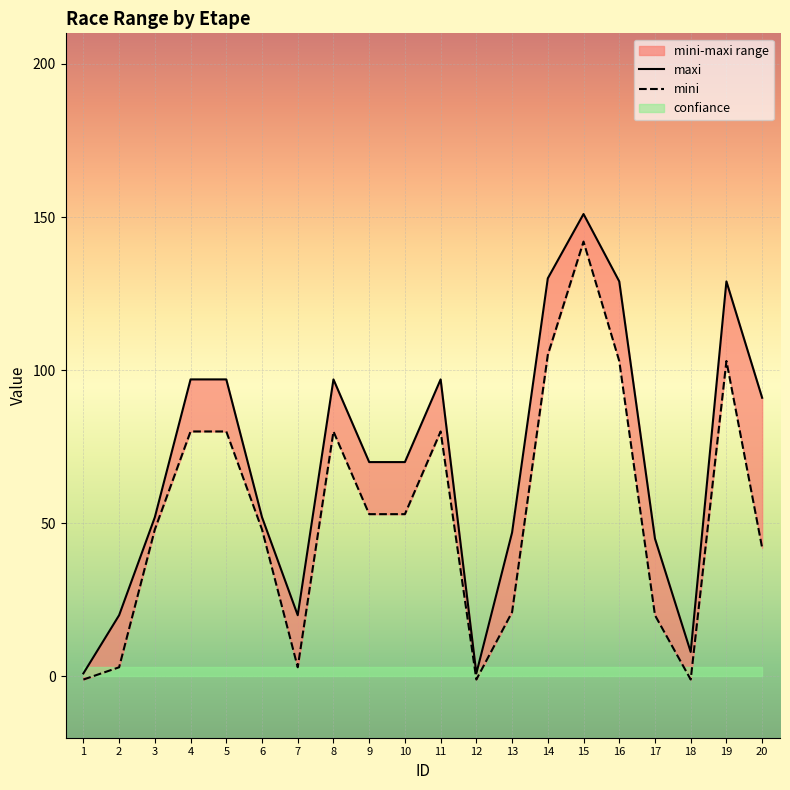

What is the maximum value shown in the chart?

151